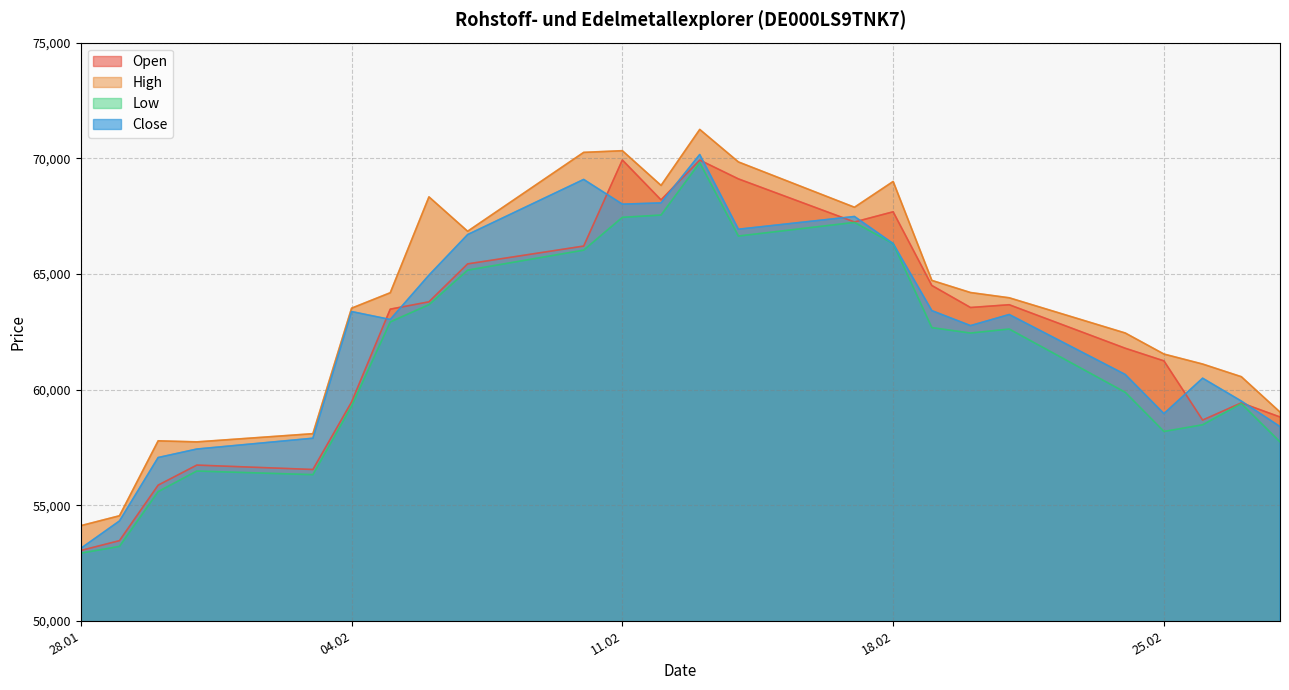

What is the label of the 2nd point from the left?

29.01.2025